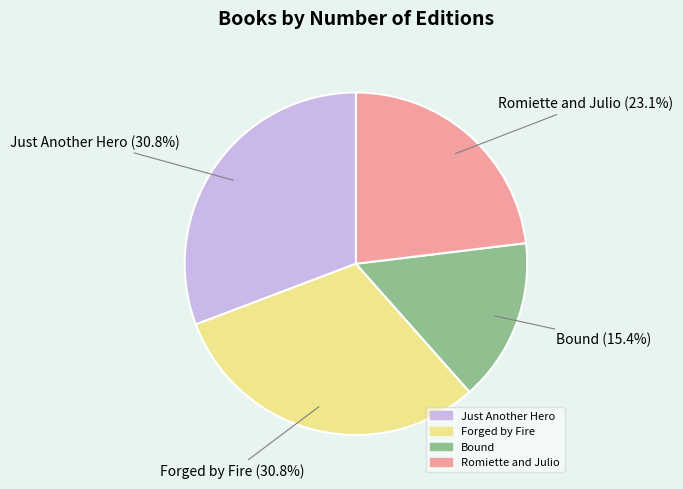

How many segments does this pie chart have?

4